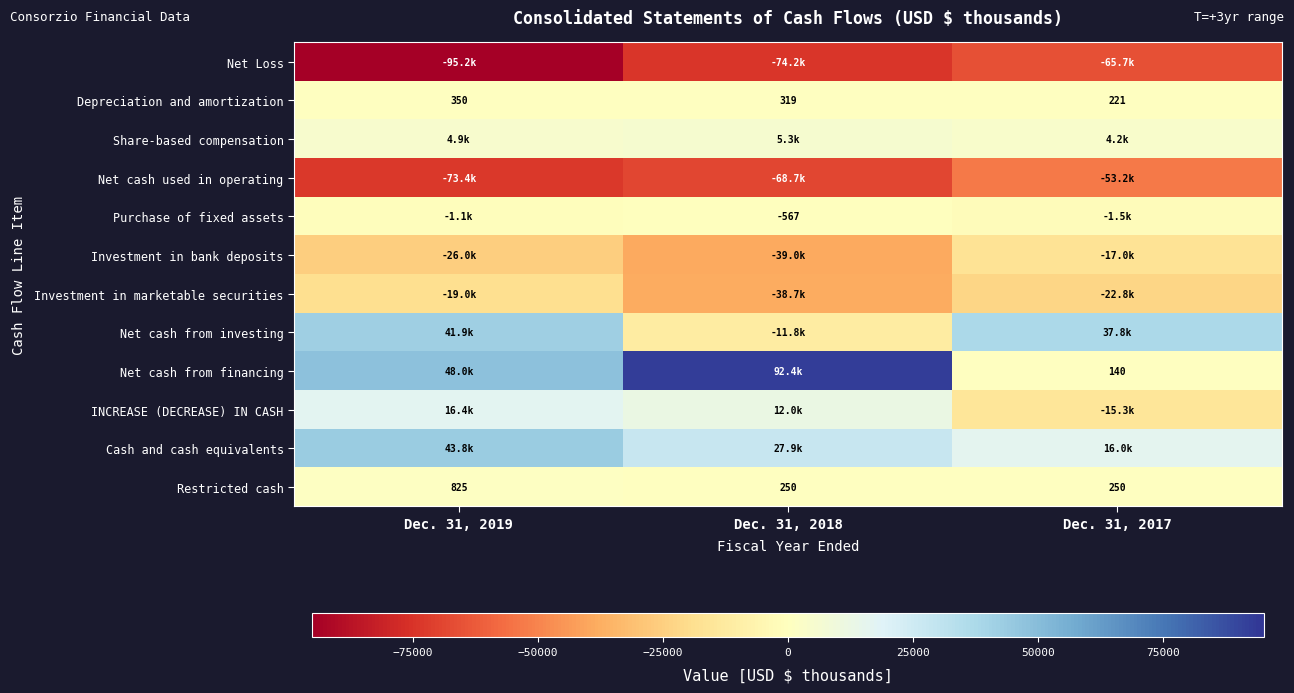

Where is Depreciation and amortization nearest to the value 285?

Dec. 31, 2018